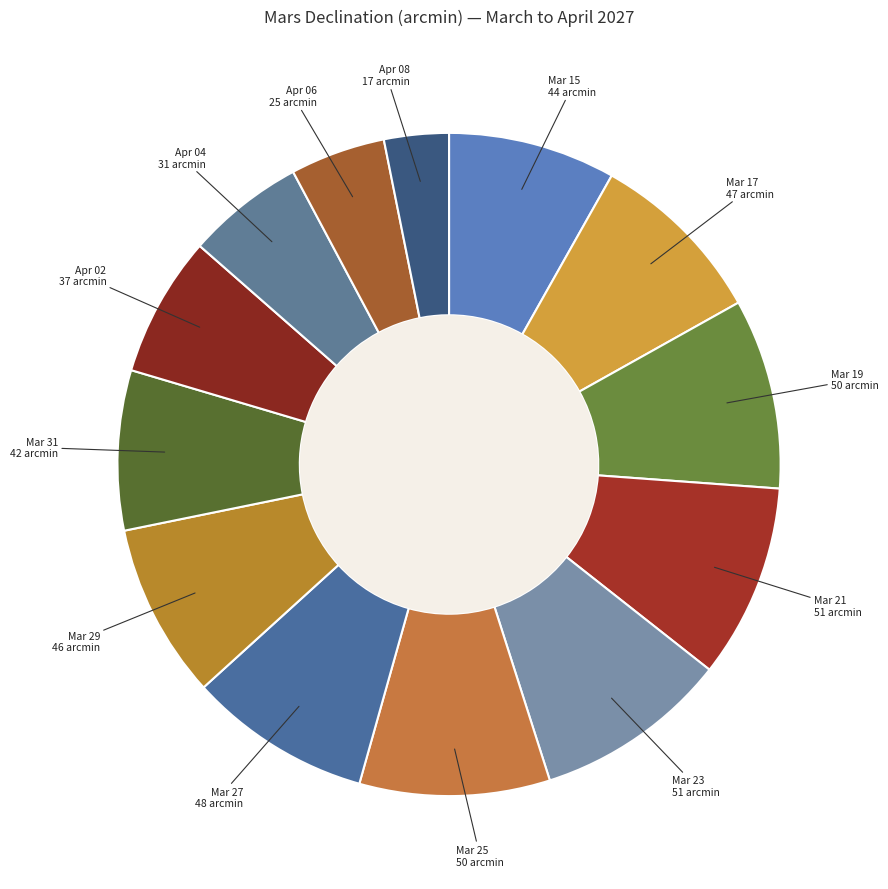

The Mar 27 slice represents 21% of the pie. True or false?

False